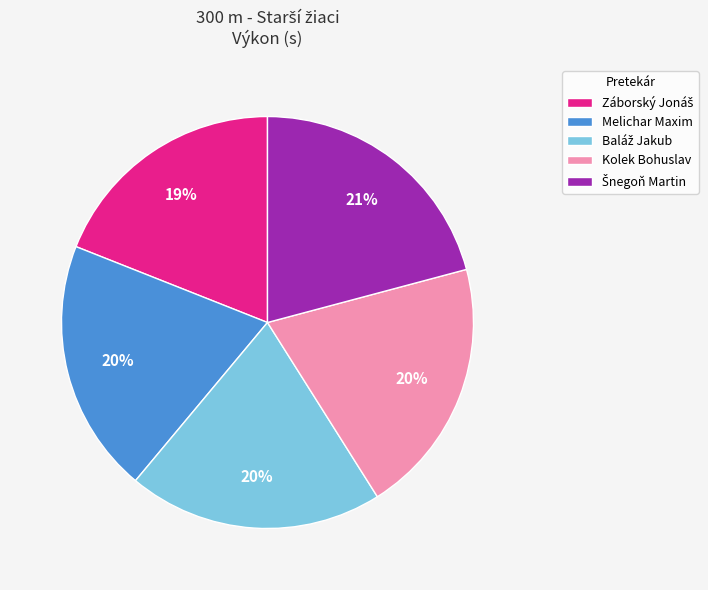

Is it true that Kolek Bohuslav is 27% of the pie?

False